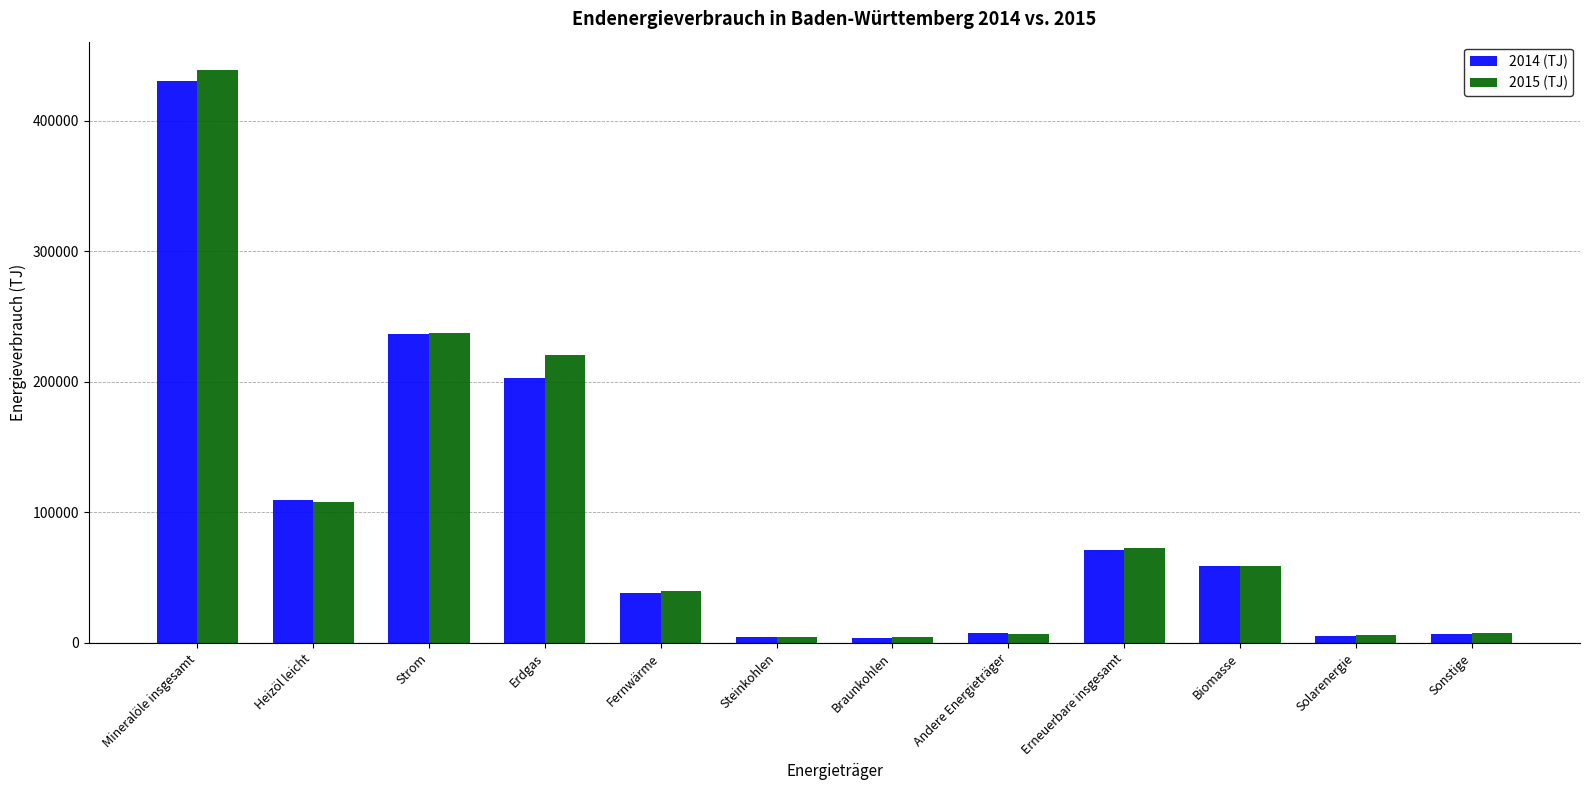

True or false: 2014 (TJ) has a value of 42230.0 at Heizöl leicht.

False